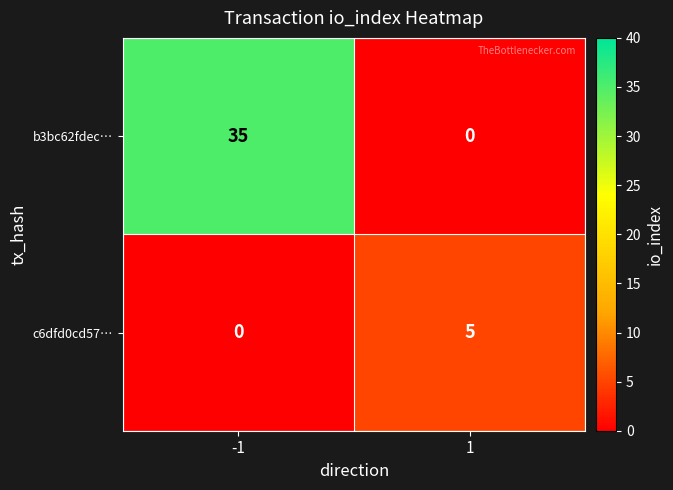

Which series has the largest total across all categories?

b3bc62fdec…